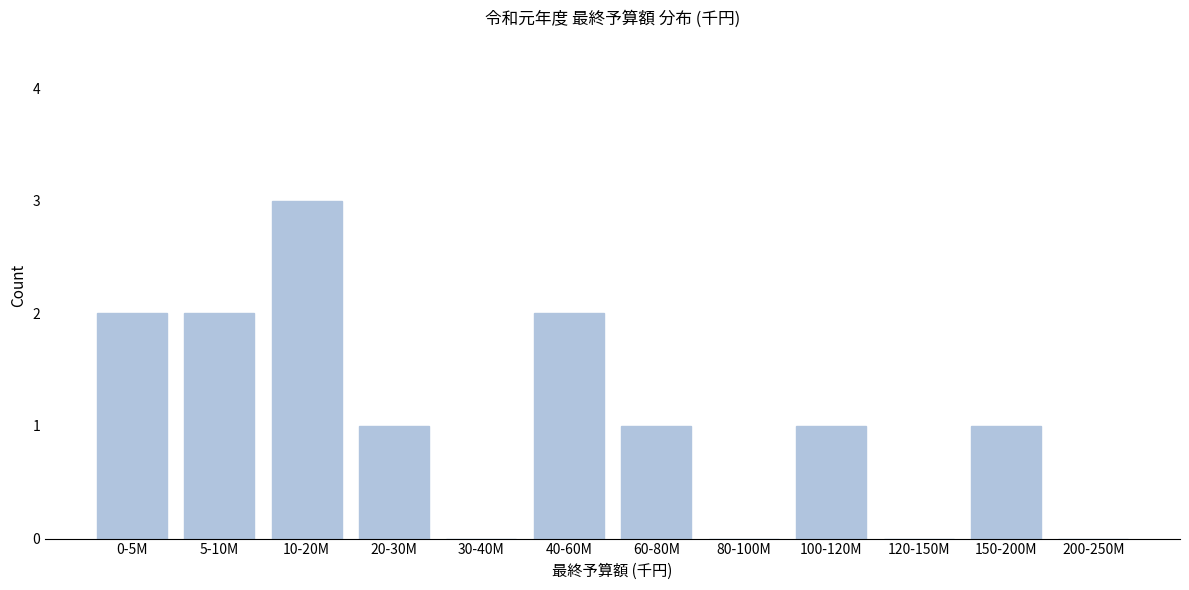

Reading right to left, what are all the values shown in this chart?

200-250M=0	150-200M=1	120-150M=0	100-120M=1	80-100M=0	60-80M=1	40-60M=2	30-40M=0	20-30M=1	10-20M=3	5-10M=2	0-5M=2